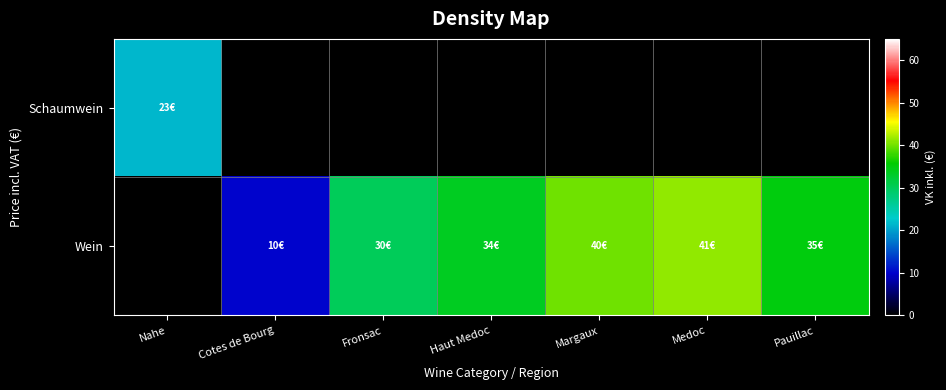

How many categories are shown in the chart?

7